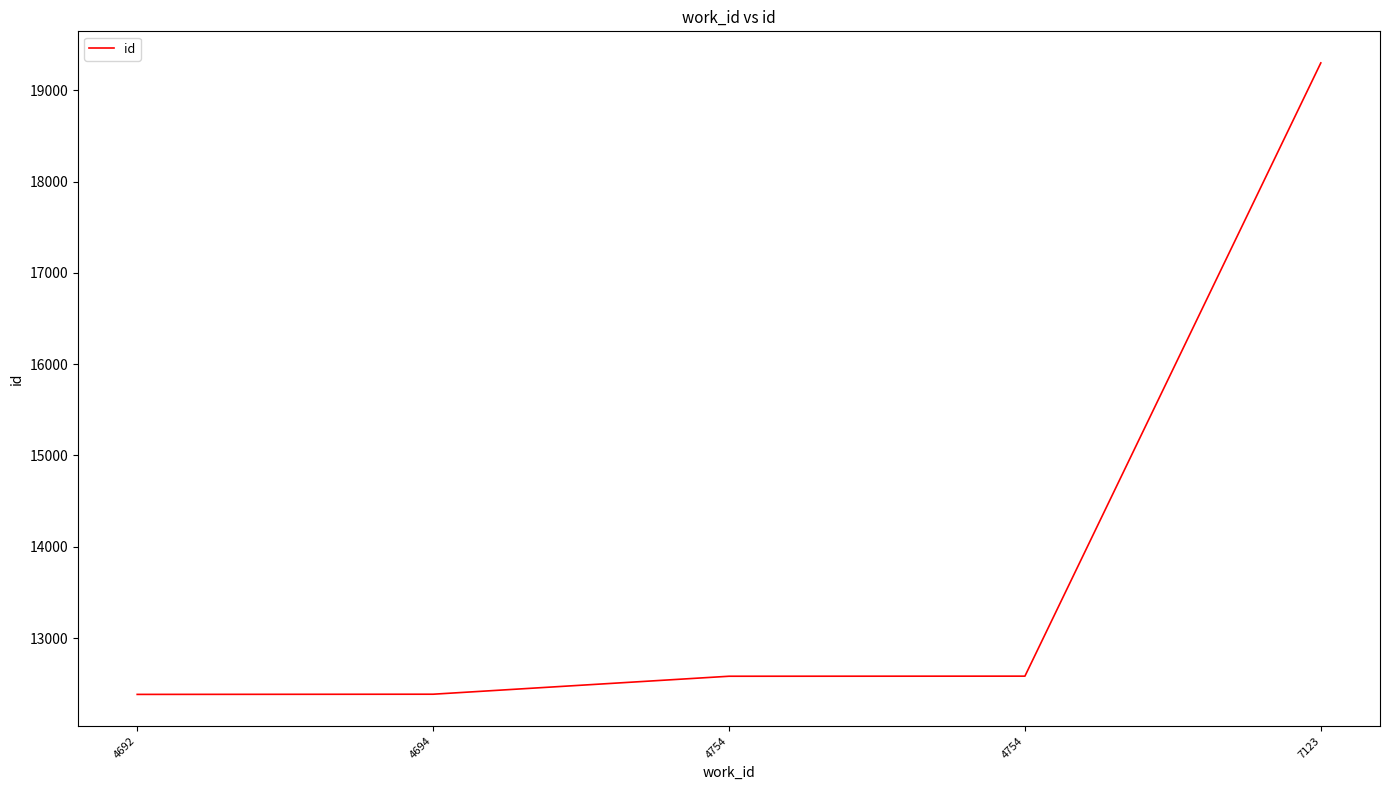

The value at 7123 is 33634. True or false?

False